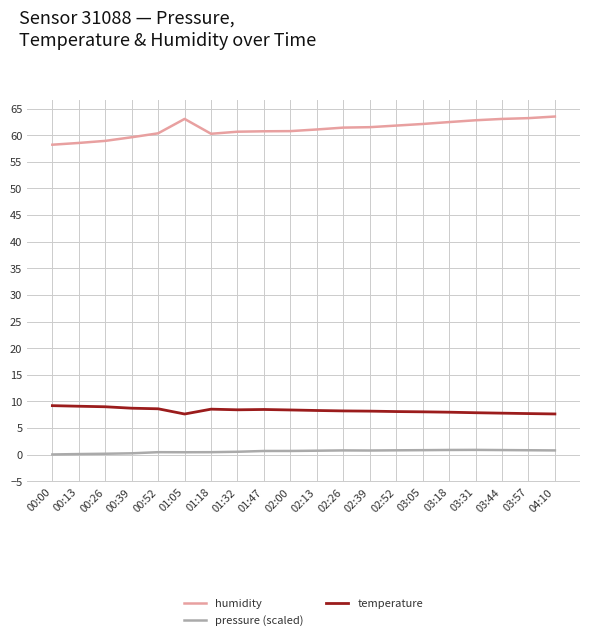

True or false: humidity and temperature cross at least once.

False